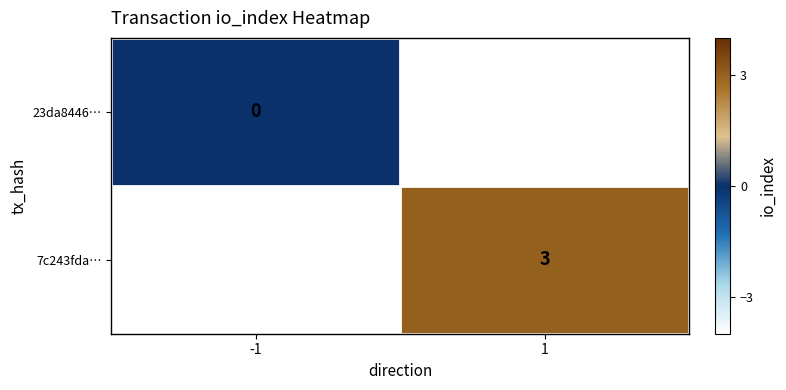

At which category does the chart reach its peak across all series?

1